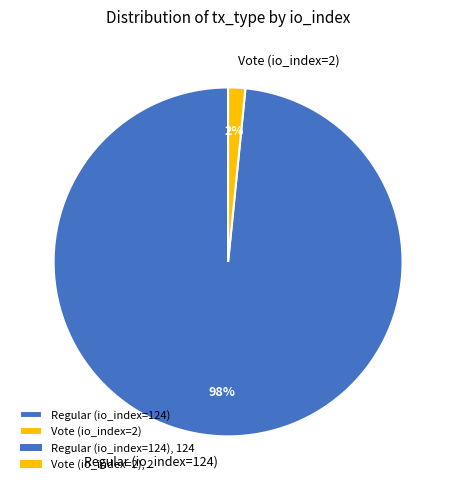

To the nearest percent, what is the combined percentage of Regular (io_index=124) and Vote (io_index=2)?

100%